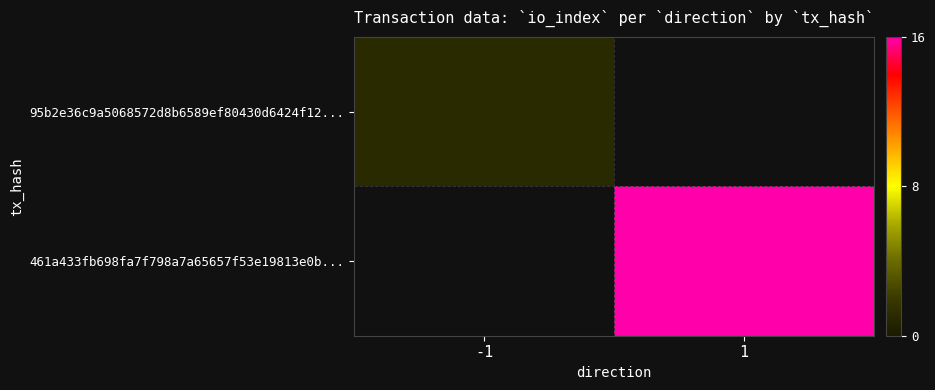

Which has a higher value, 1 or -1?

-1